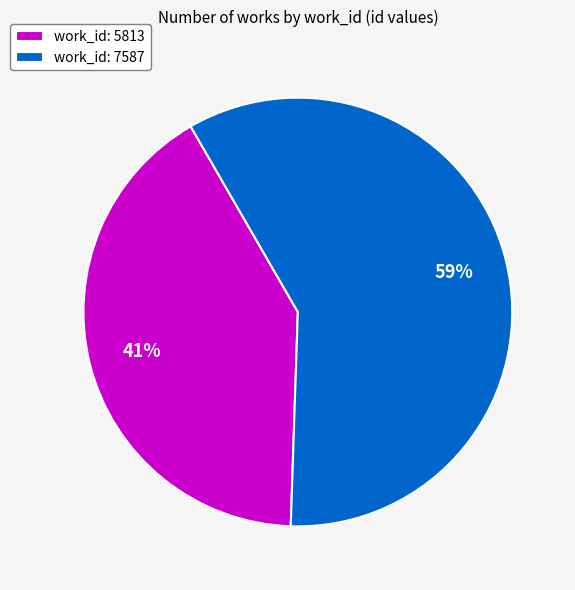

Is the sum of work_id: 5813 and work_id: 7587 greater than half?

Yes